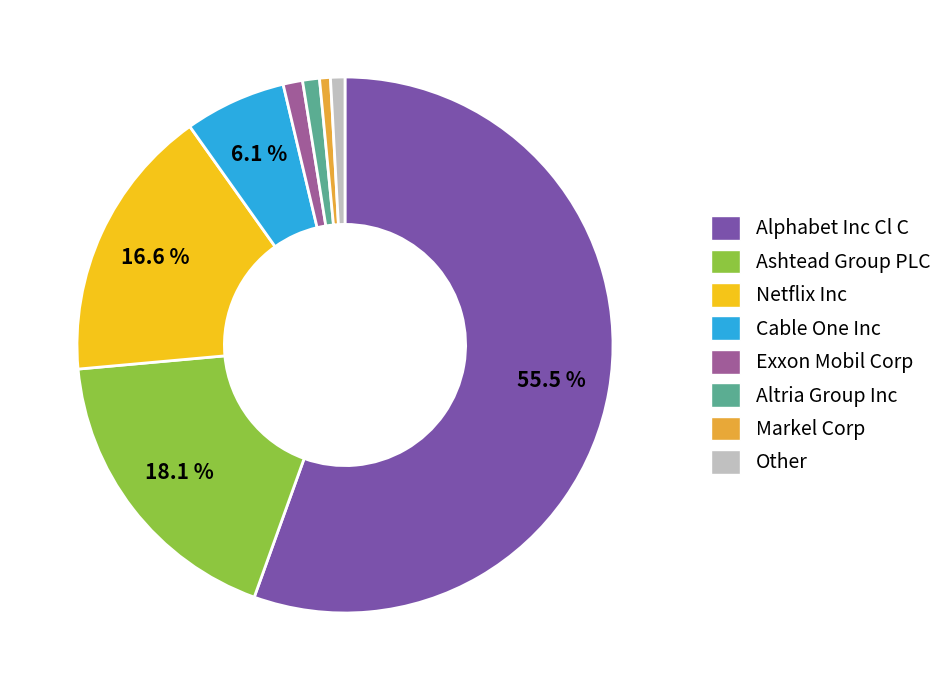

Is it true that Exxon Mobil Corp is 1% of the pie?

True